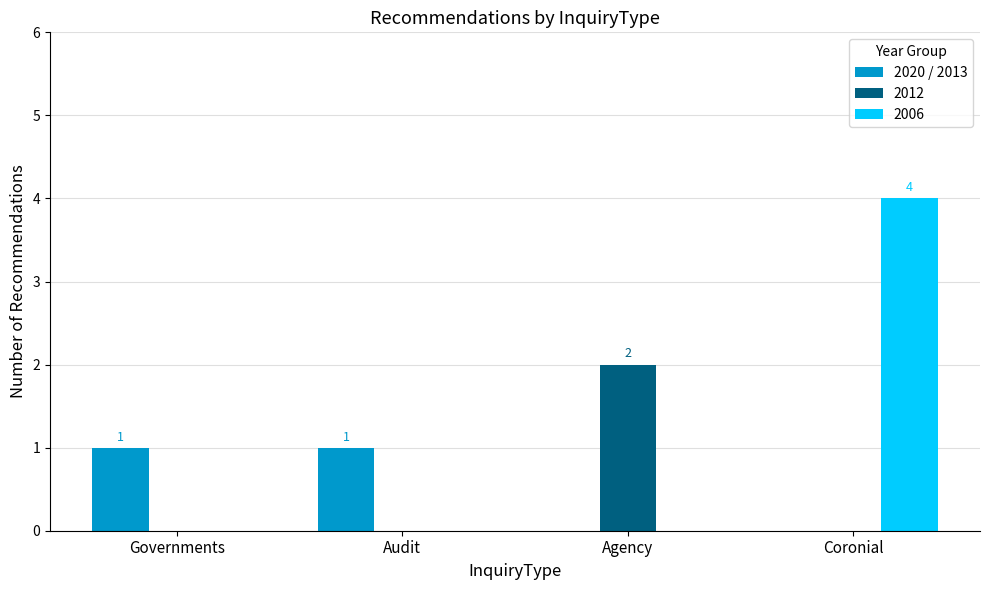

What is the maximum value shown in the chart?

4